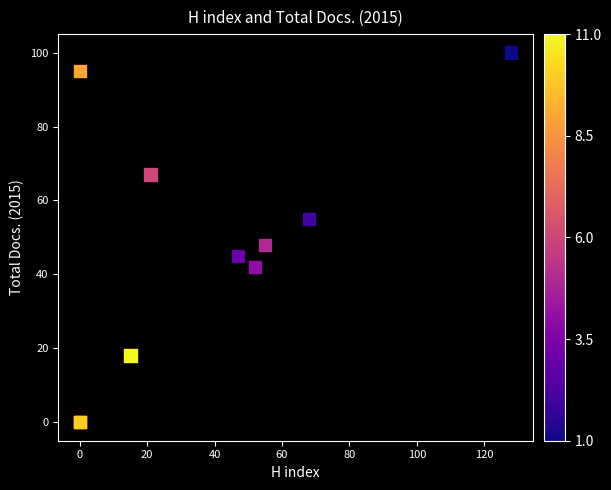

What Y value in the scatter plot is closest to 50?

48